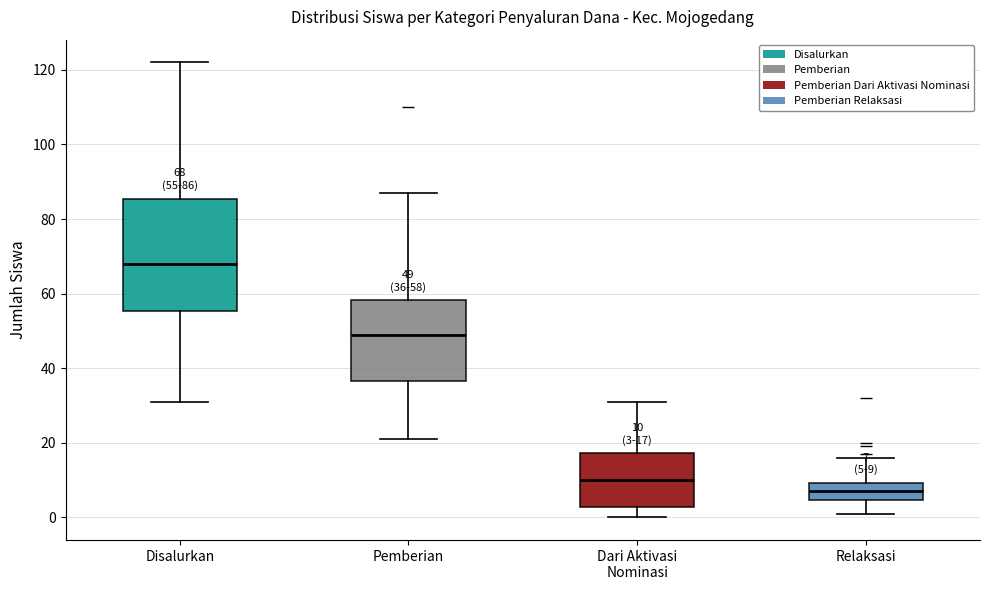

Which box has the highest median line?

Disalurkan